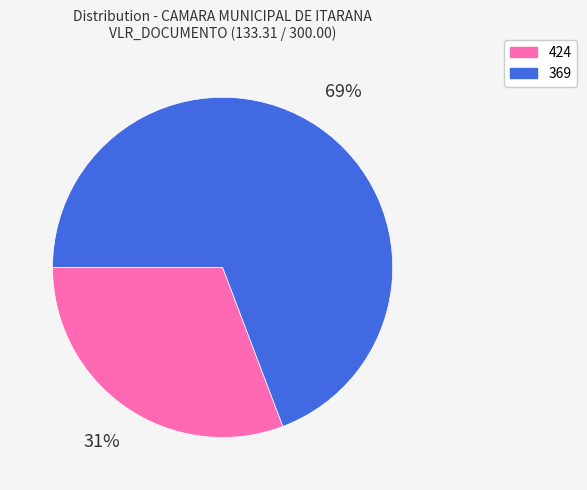

Approximately how many times larger is the value at 424 compared to 369?

0.4